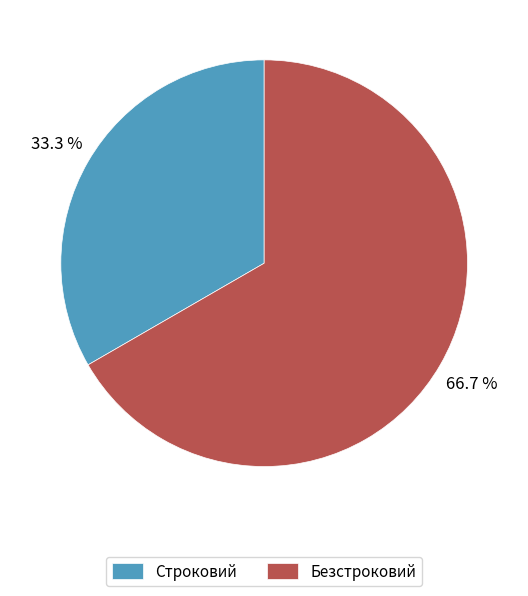

How many slices are in this pie chart?

2